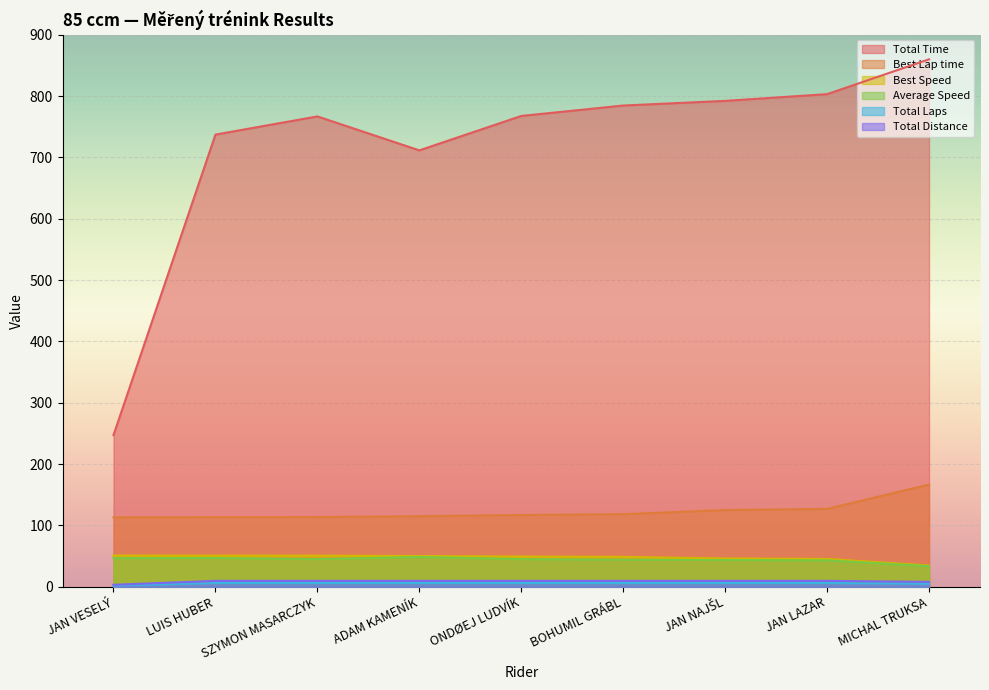

Is the value of Total Distance at JAN NAJŠL greater than the value of Best Lap time at LUIS HUBER?

No